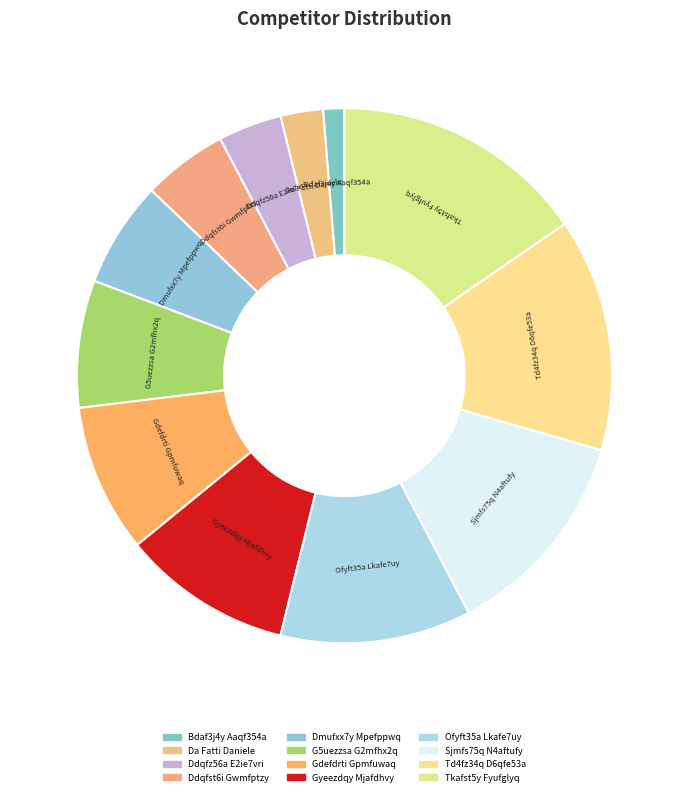

True or false: Ddqfst6i Gwmfptzy accounts for 5% of the total.

True